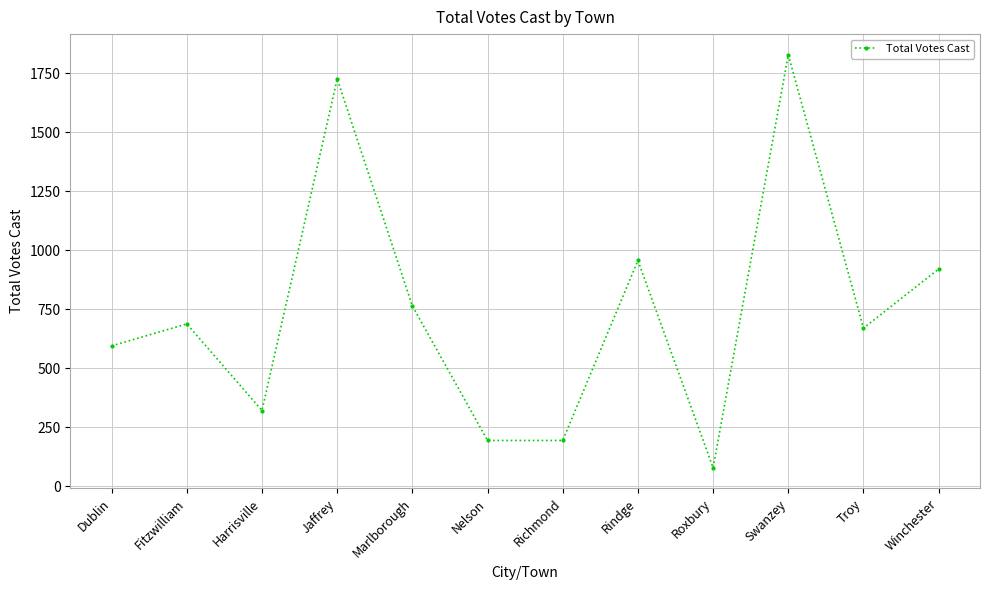

What is the change in value from Jaffrey to Swanzey?

+102